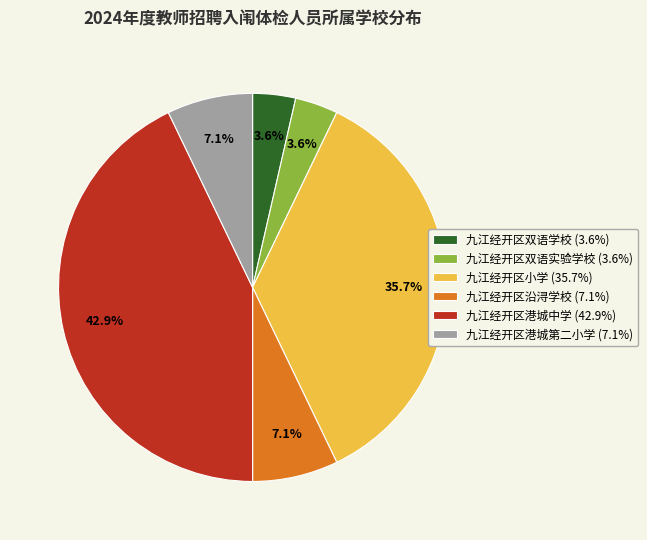

Which category has the biggest portion of the pie?

九江经开区港城中学